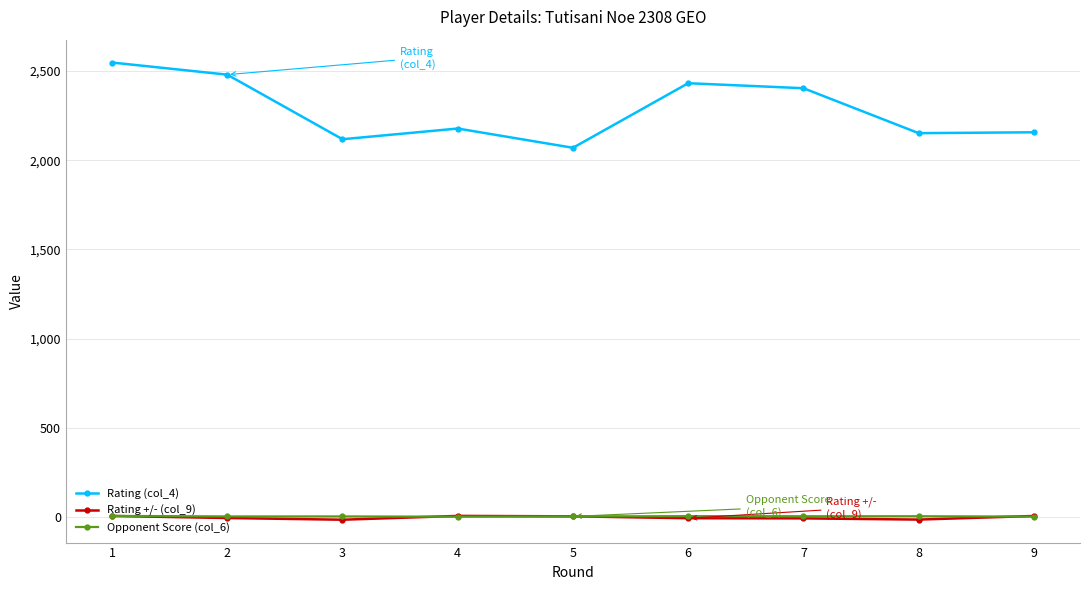

Which category has the highest value across all series?

1